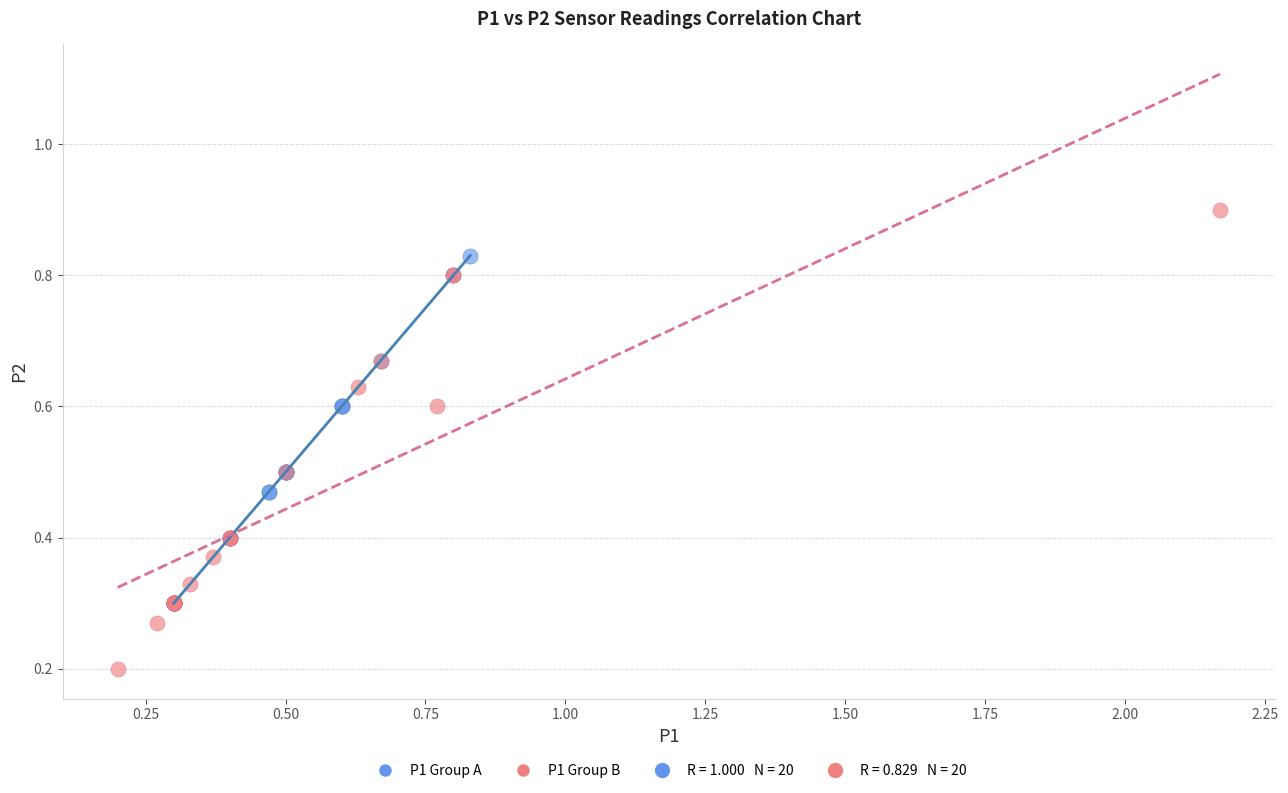

Which series contains the highest Y value?

P1 Group B